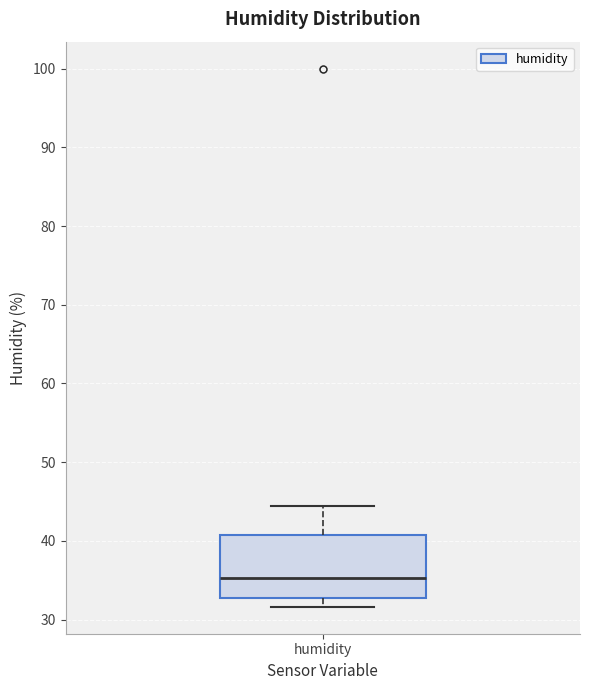

Where is the lower edge of the box for humidity on the y-axis? The values are not printed on the chart, so give them approximately, as read against the axis.

33